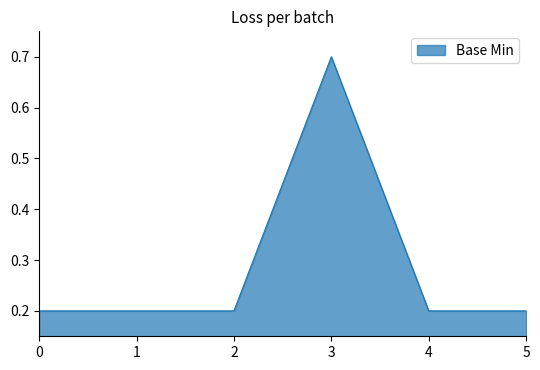

The chart shows a value of 0.2 at 0. True or false?

True